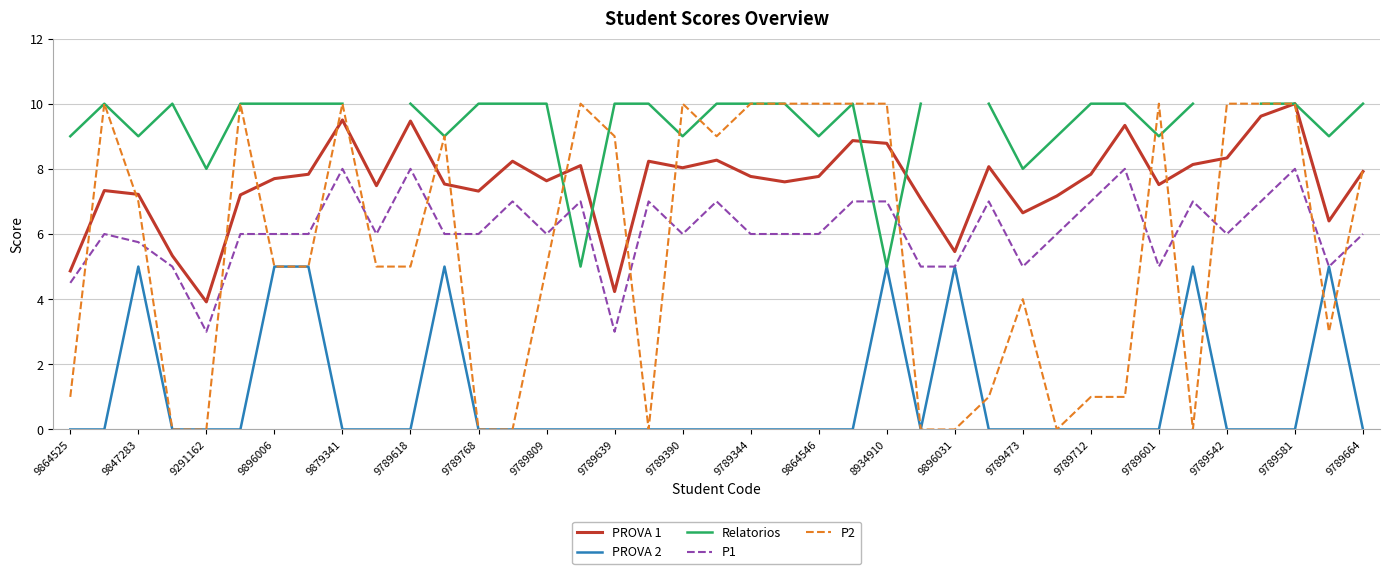

True or false: PROVA 2 has a value of 5.0 at 8934910.

True